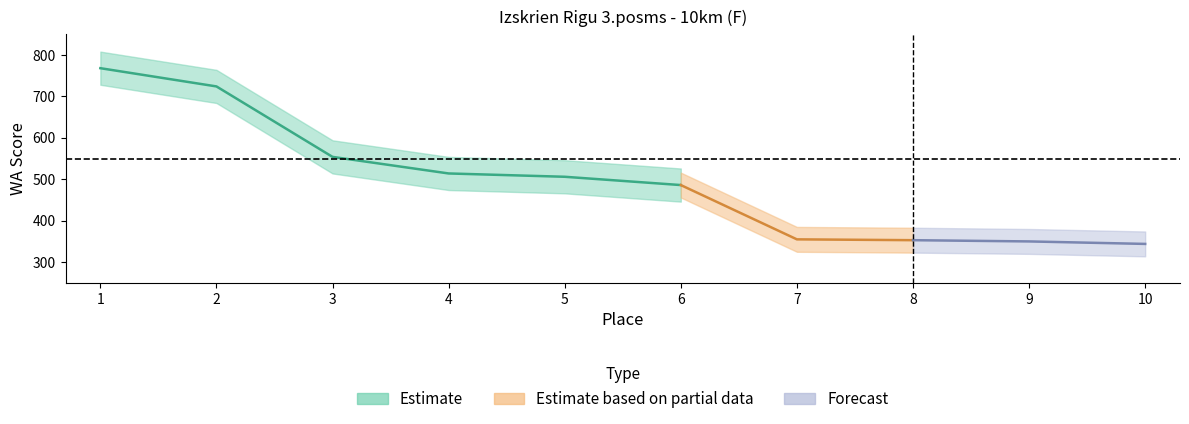

Which category has the lowest value across all series?

10